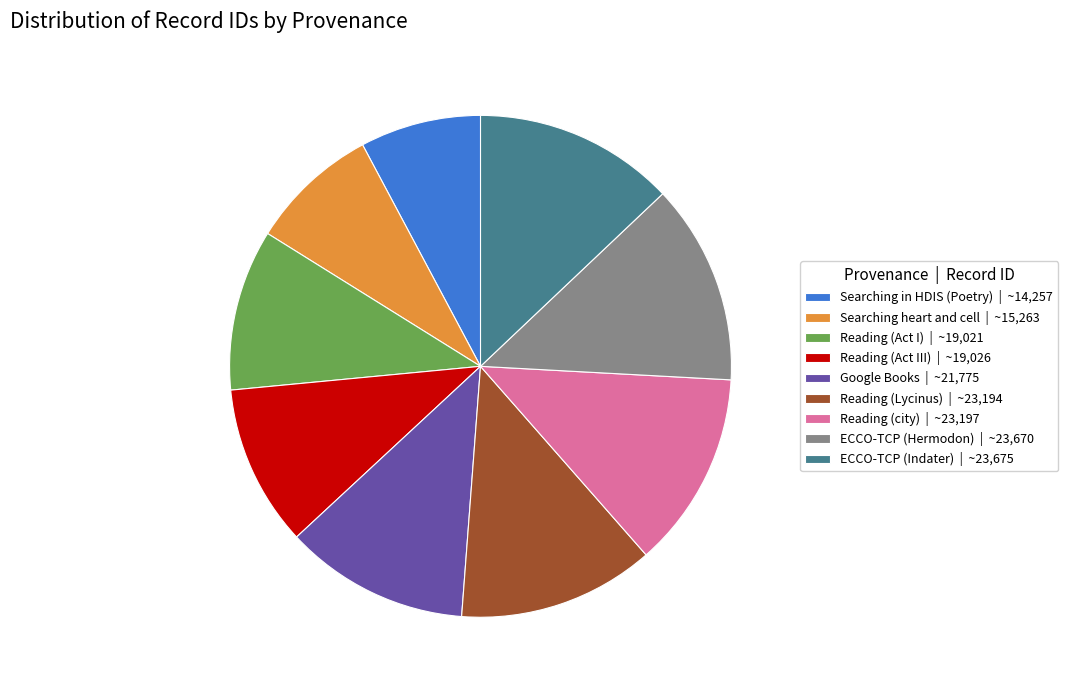

Is the sum of Searching heart and cell | ~15,263 and ECCO-TCP (Indater) | ~23,675 greater than half?

No